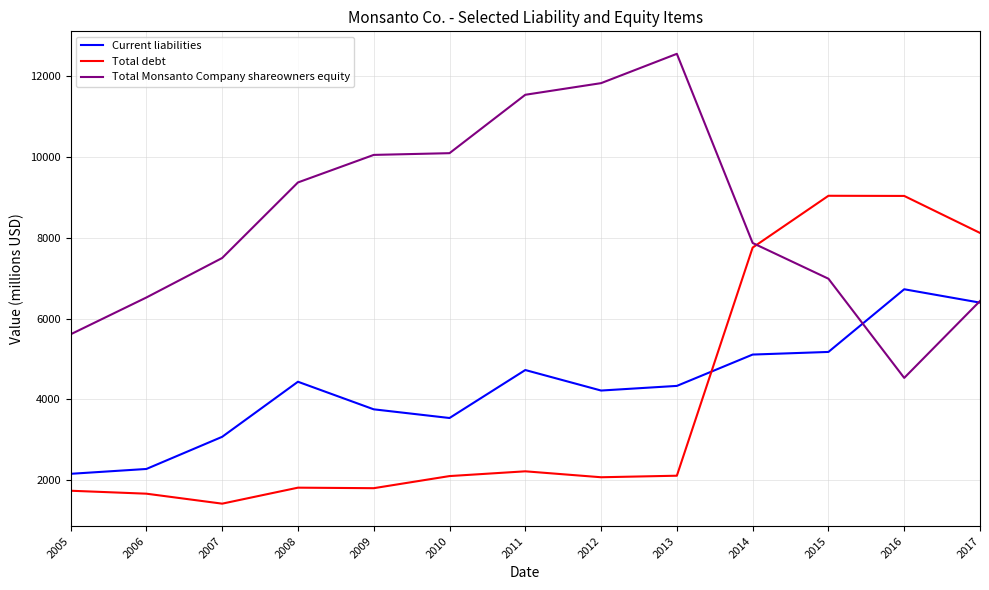

At 2009, list the series in order from largest to smallest.

Total Monsanto Company shareowners equity, Current liabilities, Total debt